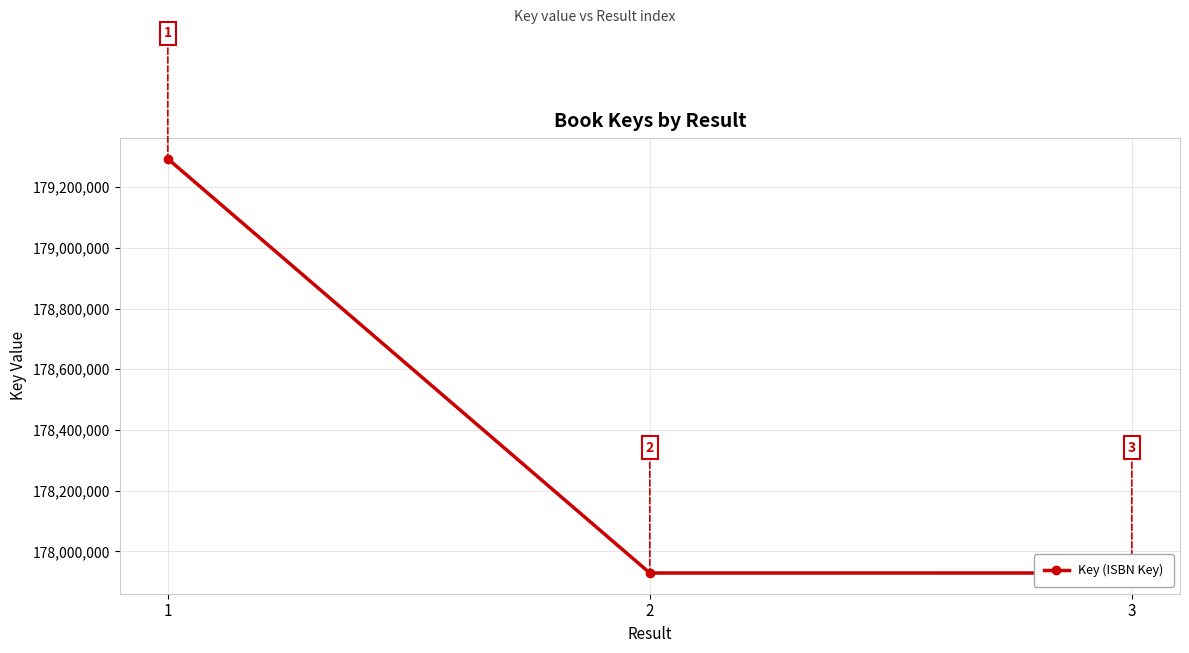

Is it true that the value at 1 is 179293228?

True